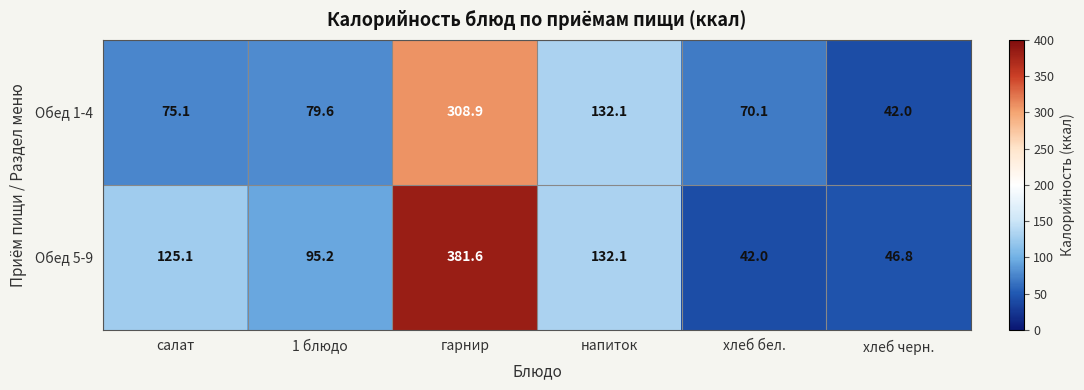

Reading left to right, extract all data points from this chart.

Обед 1-4: 75.1	79.6	308.9	132.1	70.1	42.0
Обед 5-9: 125.1	95.2	381.6	132.1	42.0	46.8